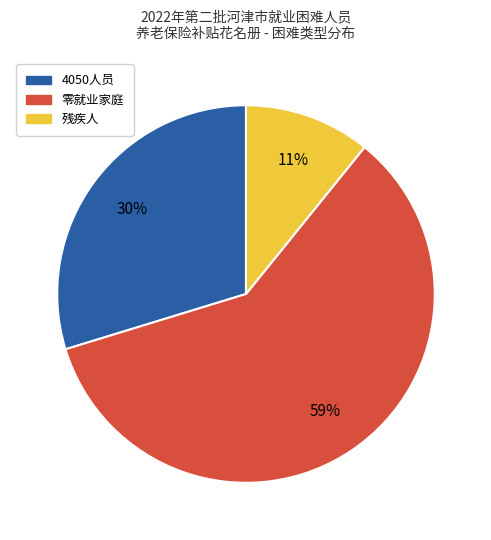

To the nearest percent, what is the average slice percentage?

33%